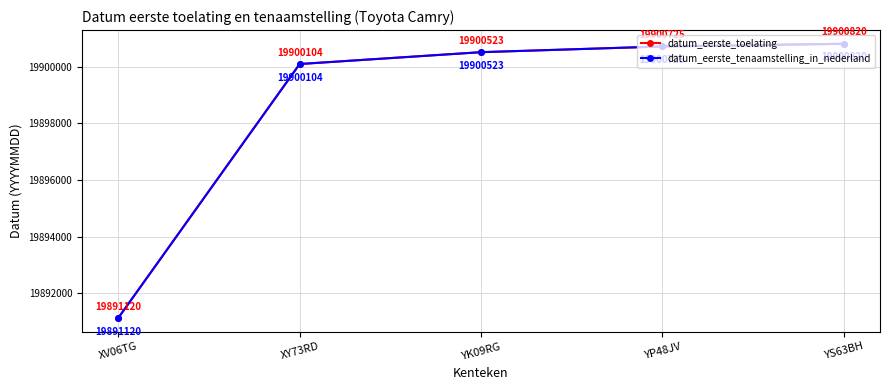

True or false: datum_eerste_toelating has more than 1 interior local peaks.

False